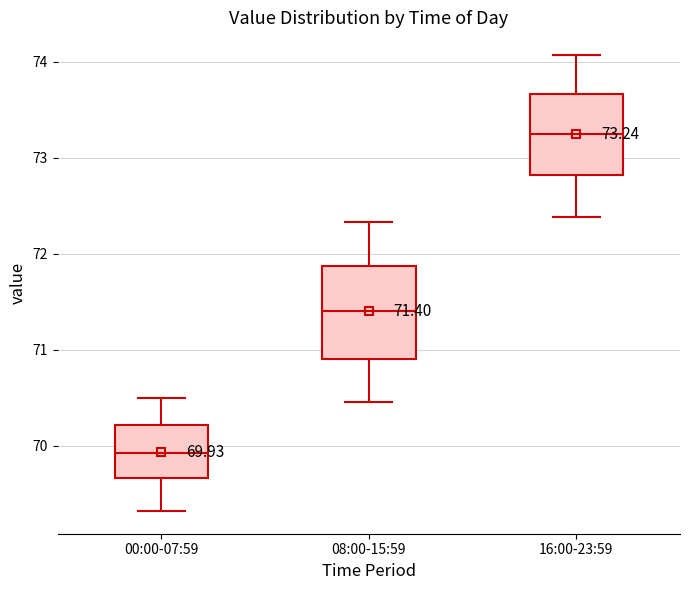

Comparing the boxes themselves (not the whiskers), which one is the tallest?

08:00-15:59